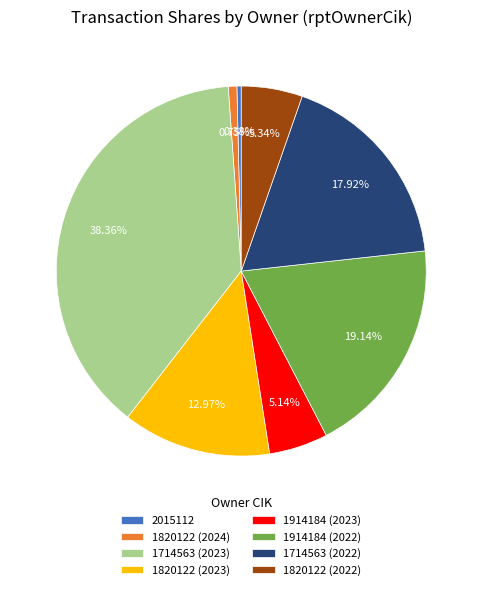

Combined, do 1820122 (2022) and 1714563 (2023) account for over 50%?

No